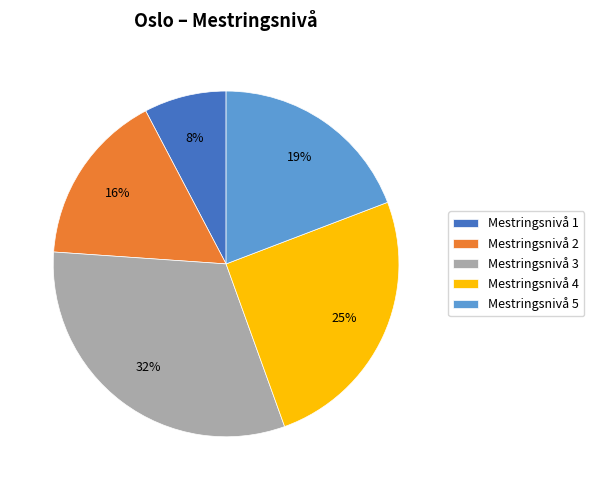

To the nearest percent, what is the difference between the largest and smallest slice percentages?

24%